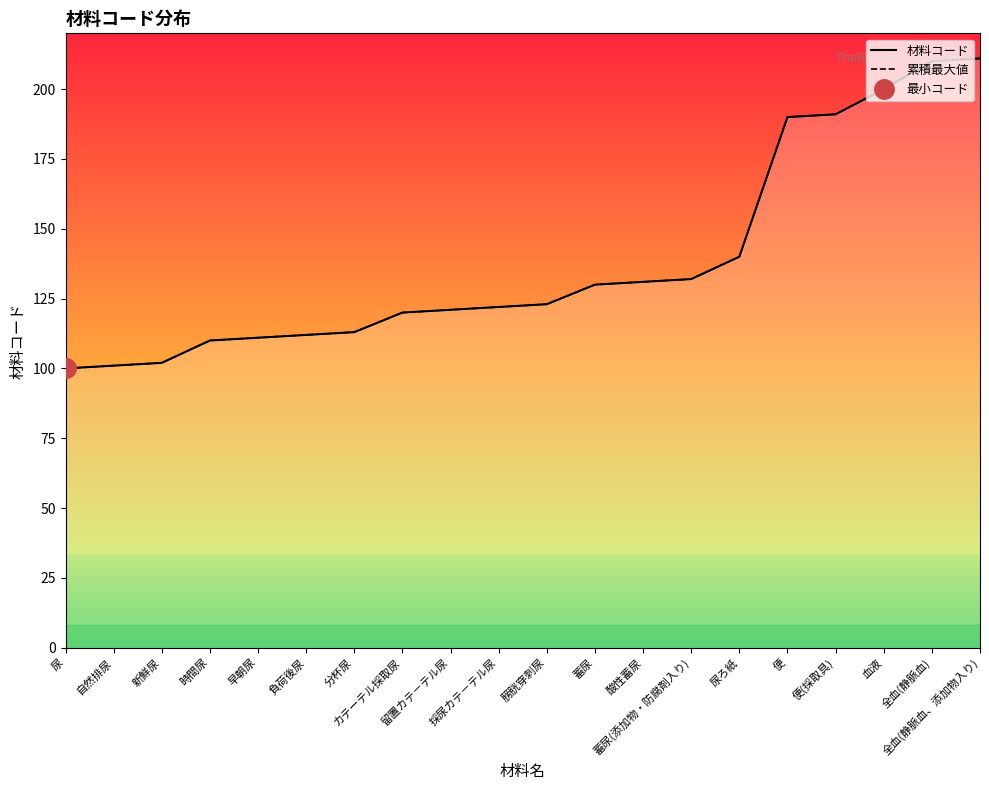

What is the total value across all series at 新鮮尿?

204